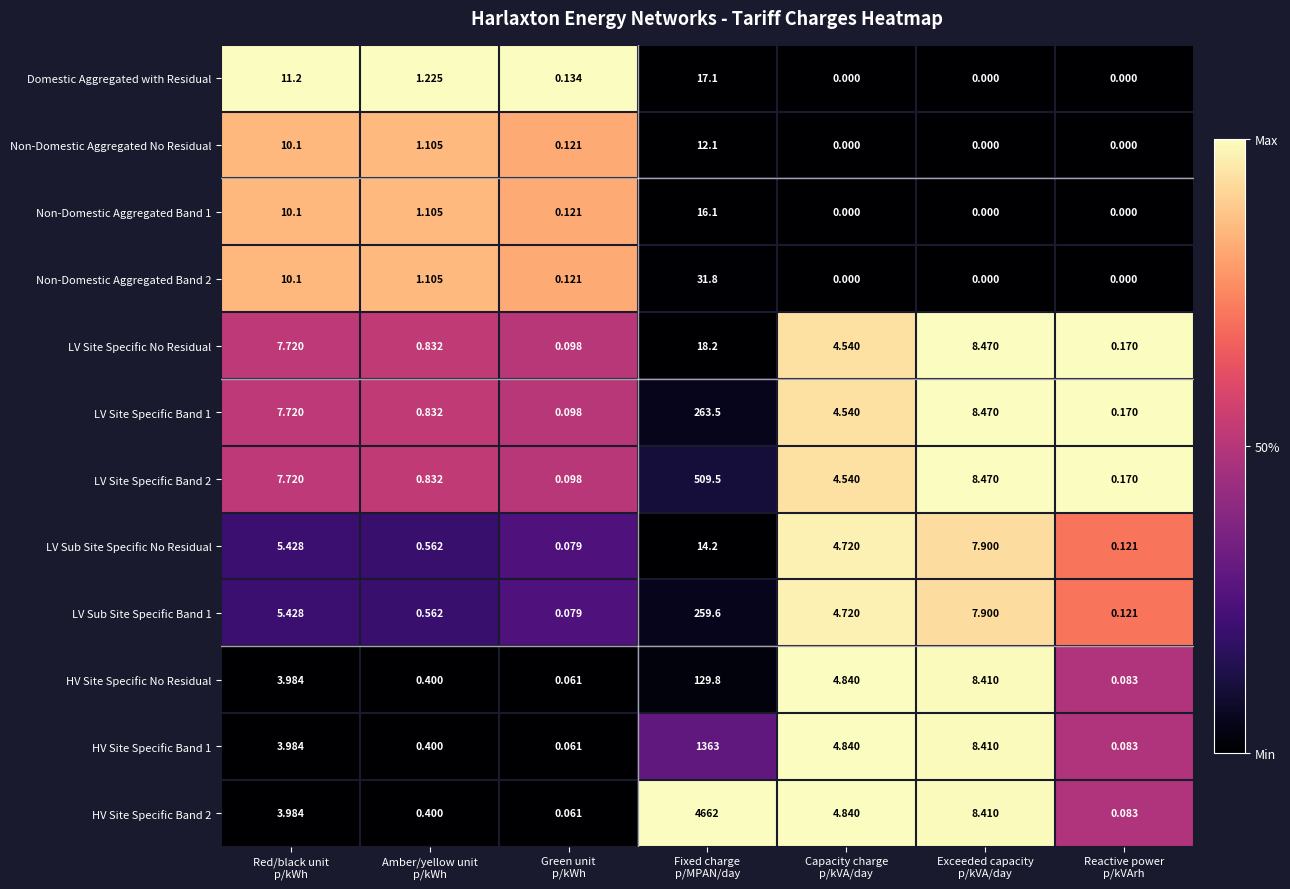

How many values in the HV Site Specific Band 2 series exceed 3?

4